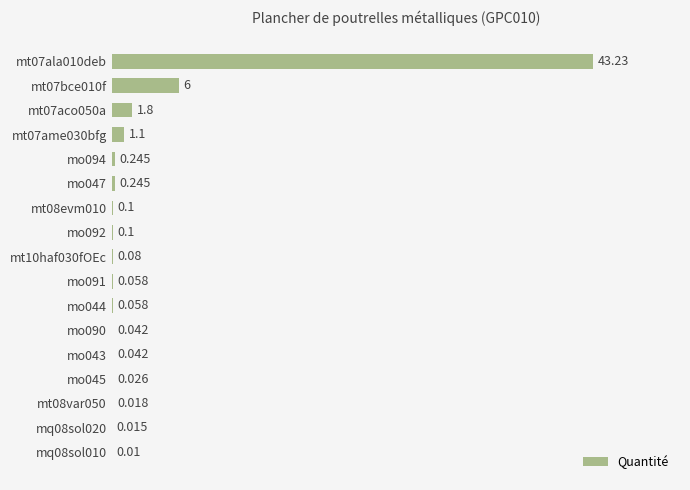

Count the number of categories in the chart.

17